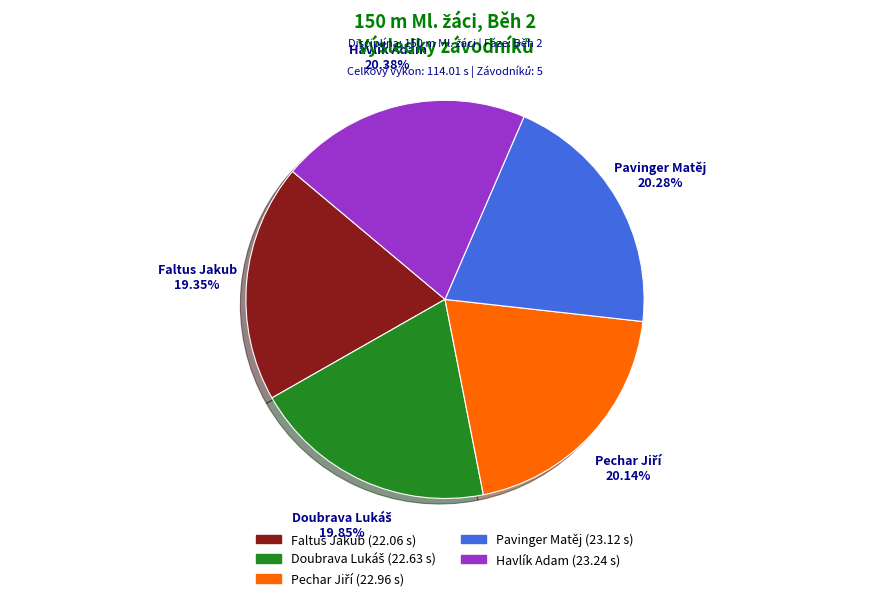

To the nearest percent, what portion does Havlík Adam represent?

20%